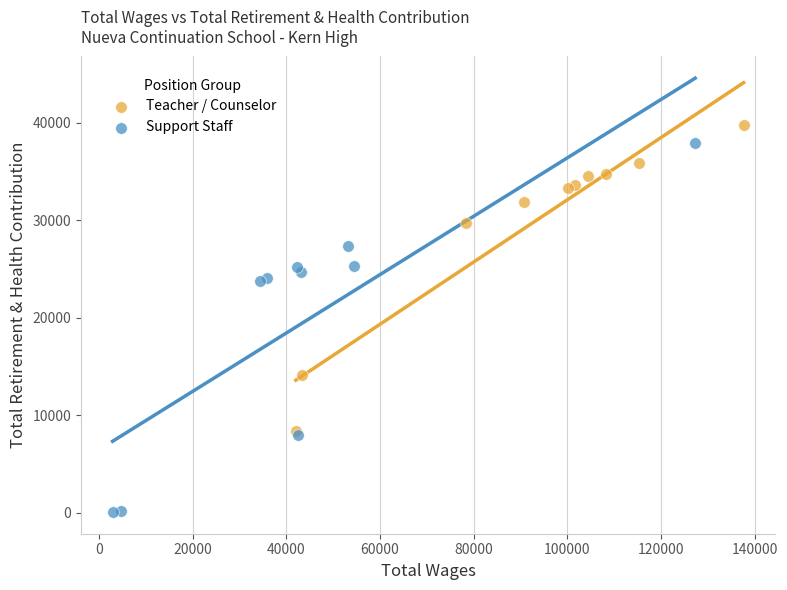

Which series contains the highest Y value?

Teacher / Counselor